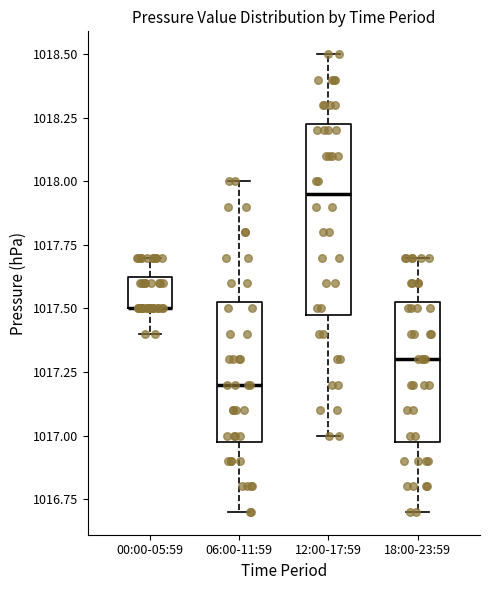

Reading left to right, transcribe this box plot: for each box, give where its median line is, the range the box spans, and where its two whiskers end, as read against the y-axis. The values are not printed on the chart, so give them approximately, as read against the axis.

00:00-05:59: median 1017.50 (drawn on the box's lower edge), box 1017.50 to 1017.65, whiskers 1017.40 to 1017.70
06:00-11:59: median 1017.20, box 1017.00 to 1017.55, whiskers 1016.70 to 1018.00
12:00-17:59: median 1017.95, box 1017.50 to 1018.25, whiskers 1017.00 to 1018.50
18:00-23:59: median 1017.30, box 1017.00 to 1017.55, whiskers 1016.70 to 1017.70